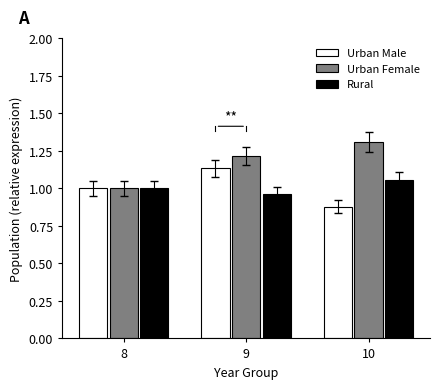

True or false: Urban Female has a value of 1.0 at 8.

True